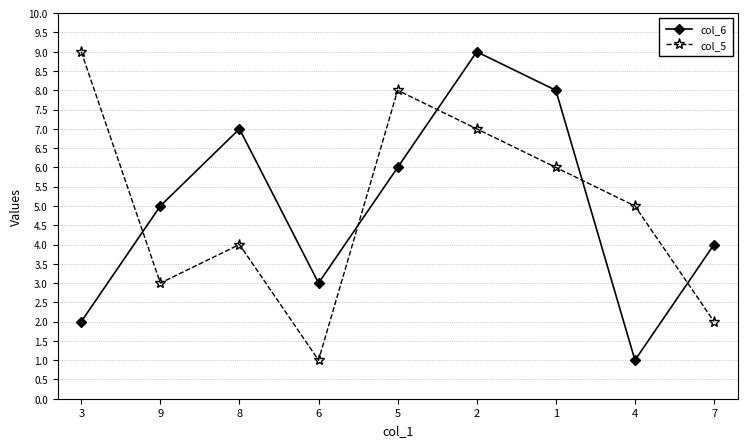

Where is the first local minimum for col_6?

6